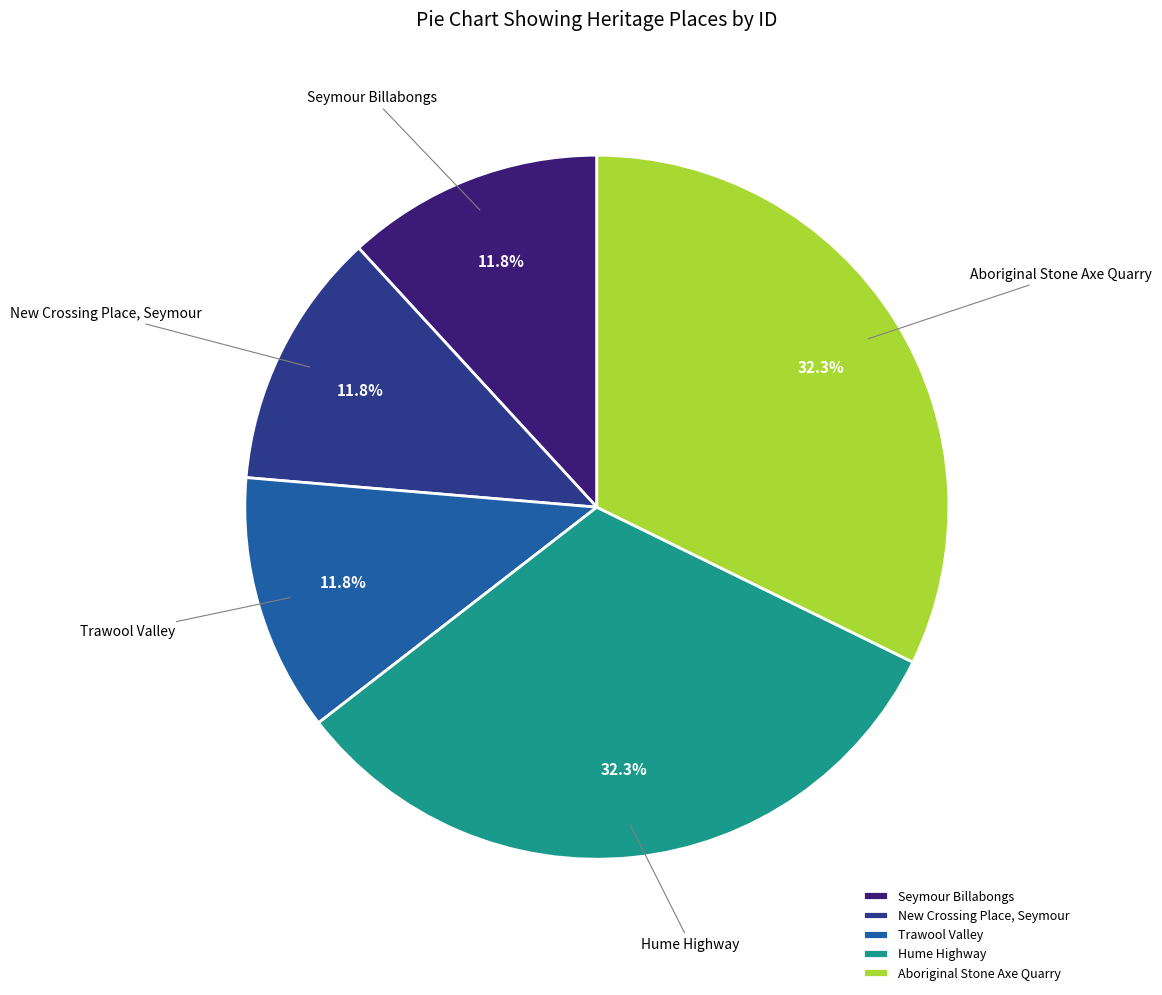

Between Hume Highway and New Crossing Place, Seymour, which is larger?

Hume Highway